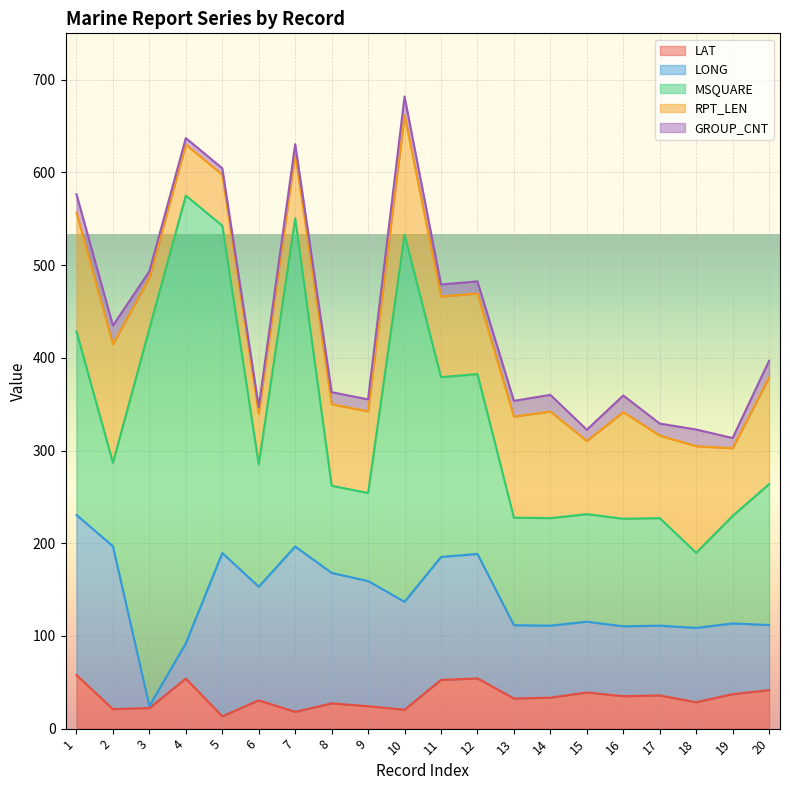

What is the highest value of the RPT_LEN series?

129.0